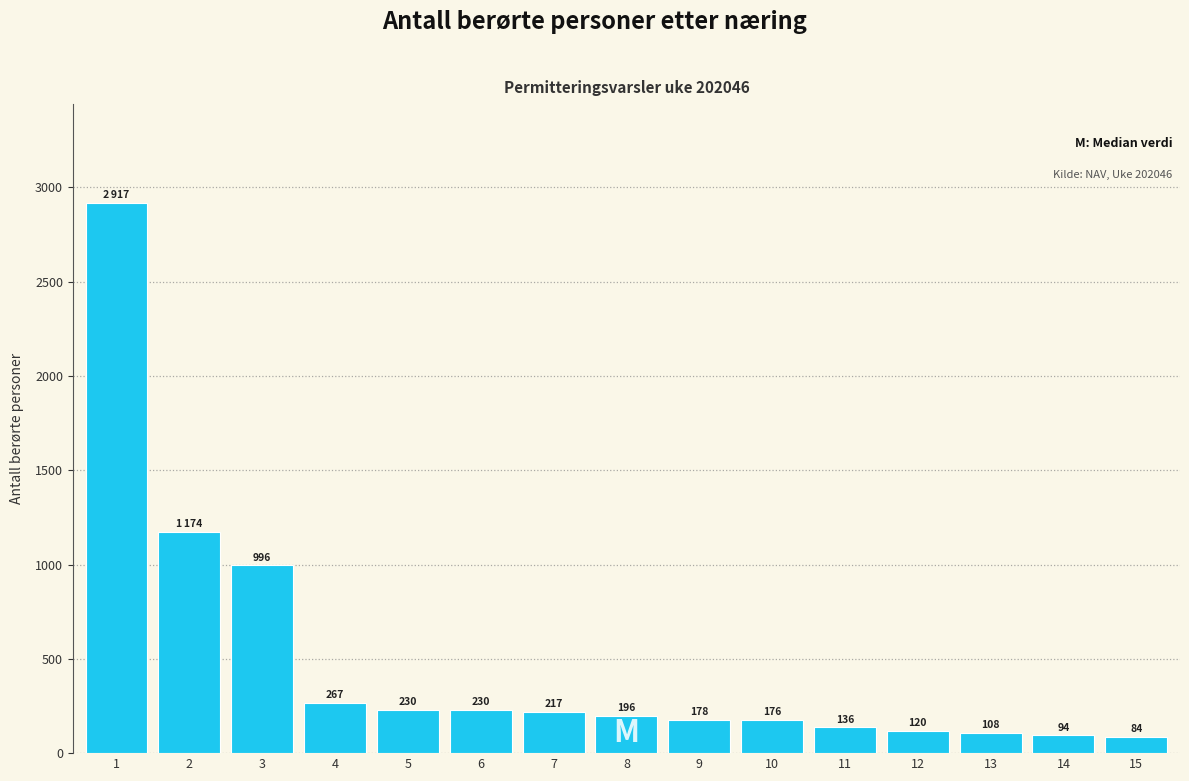

Reading left to right, list all the values displayed in this chart.

1=2917	2=1174	3=996	4=267	5=230	6=230	7=217	8=196	9=178	10=176	11=136	12=120	13=108	14=94	15=84